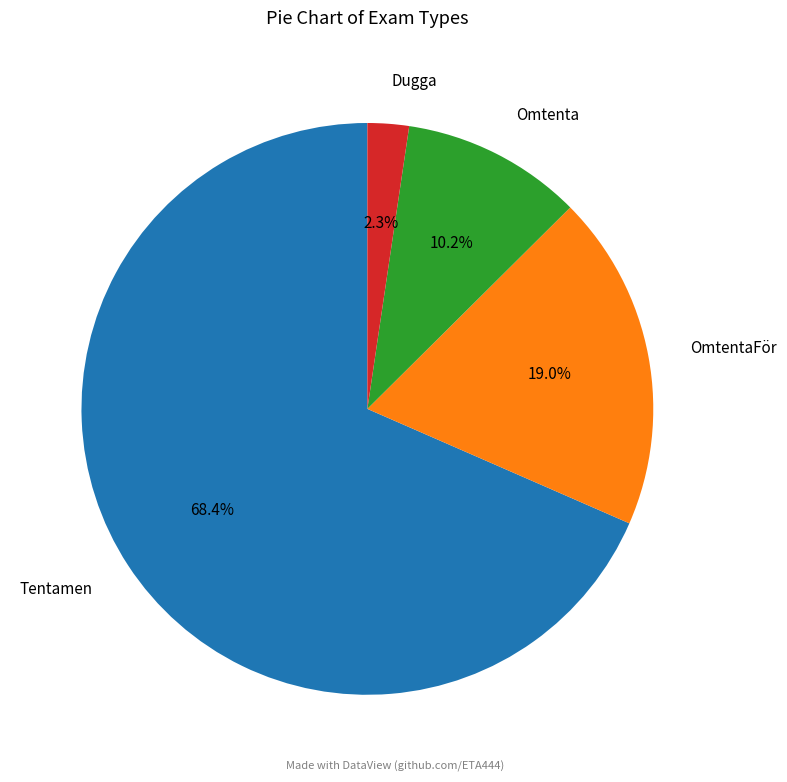

Rank the categories by value from lowest to highest.

Dugga, Omtenta, OmtentaFör, Tentamen